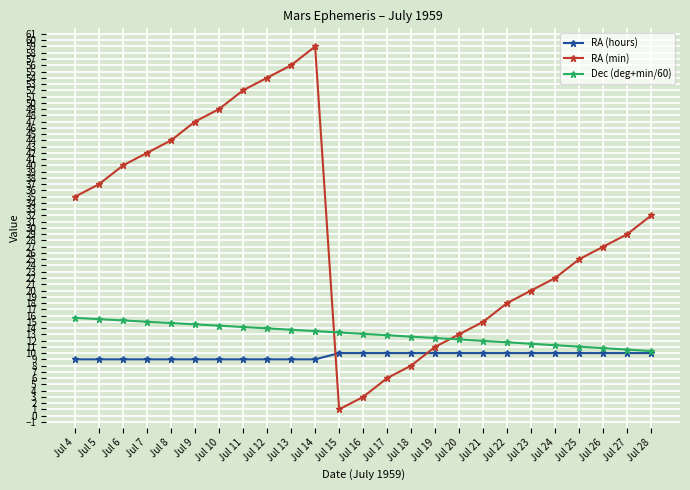

Which label corresponds to the largest value in the chart?

Jul 14